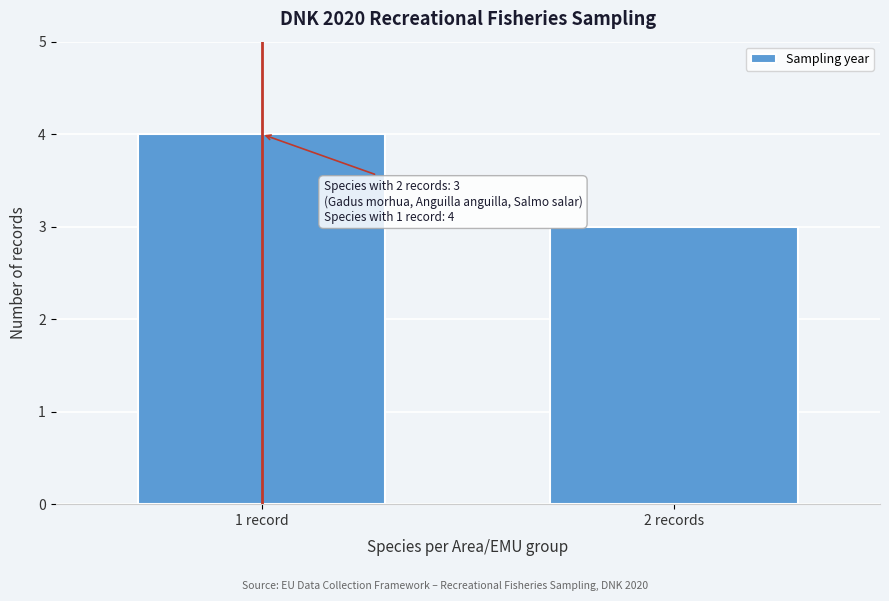

Reading left to right, what are all the values shown in this chart?

4	3